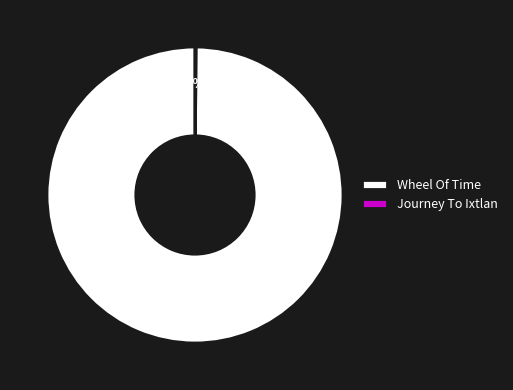

Which slice is the largest?

Wheel Of Time